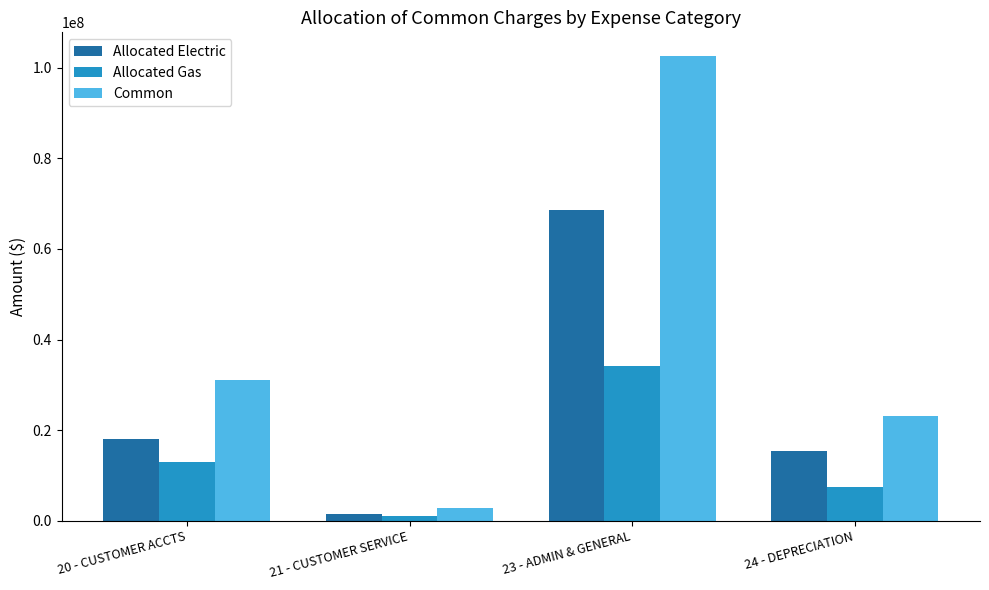

Which series has the largest total across all categories?

Common